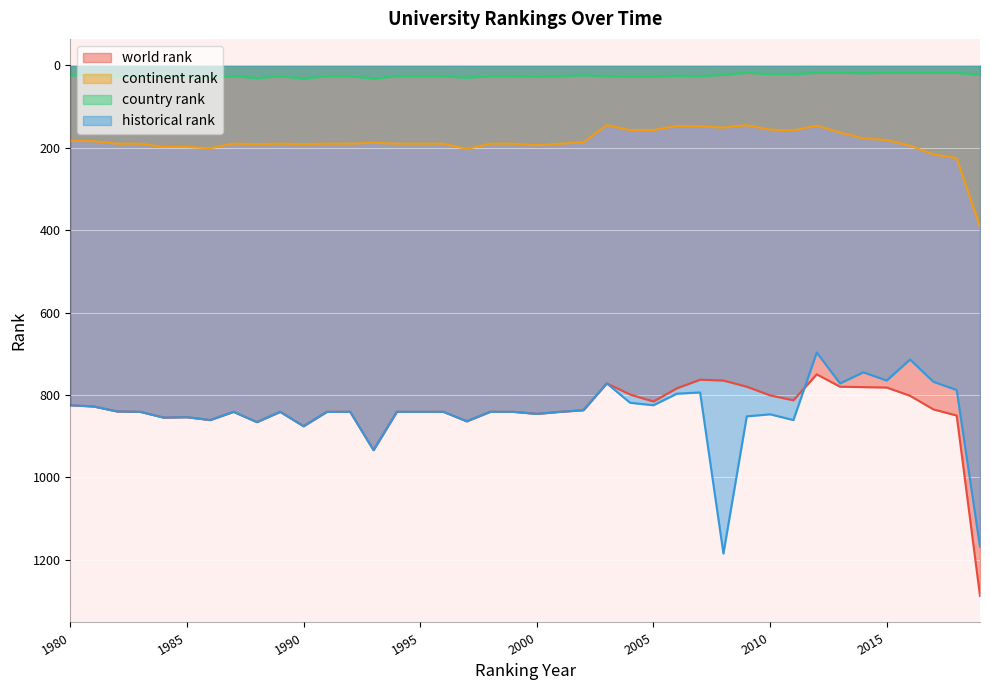

Between which two adjacent categories do world rank and historical rank first intersect?

2011 and 2012